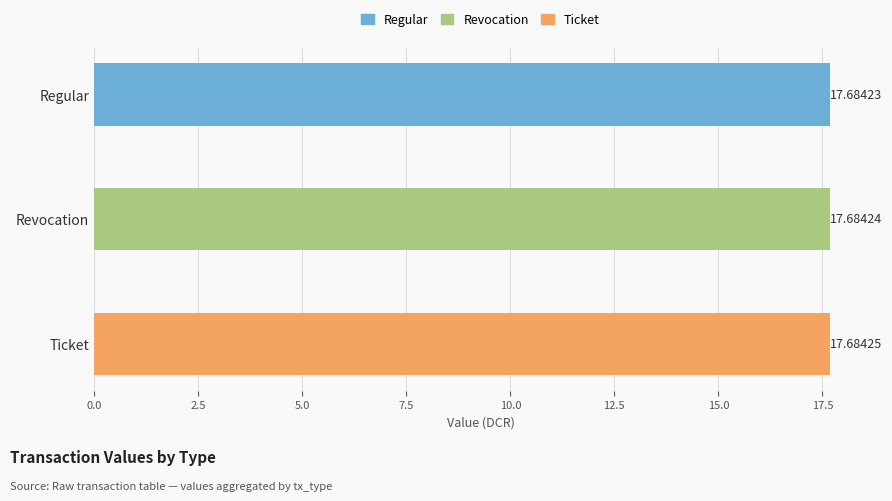

What is the label of the 1st bar from the top?

Regular